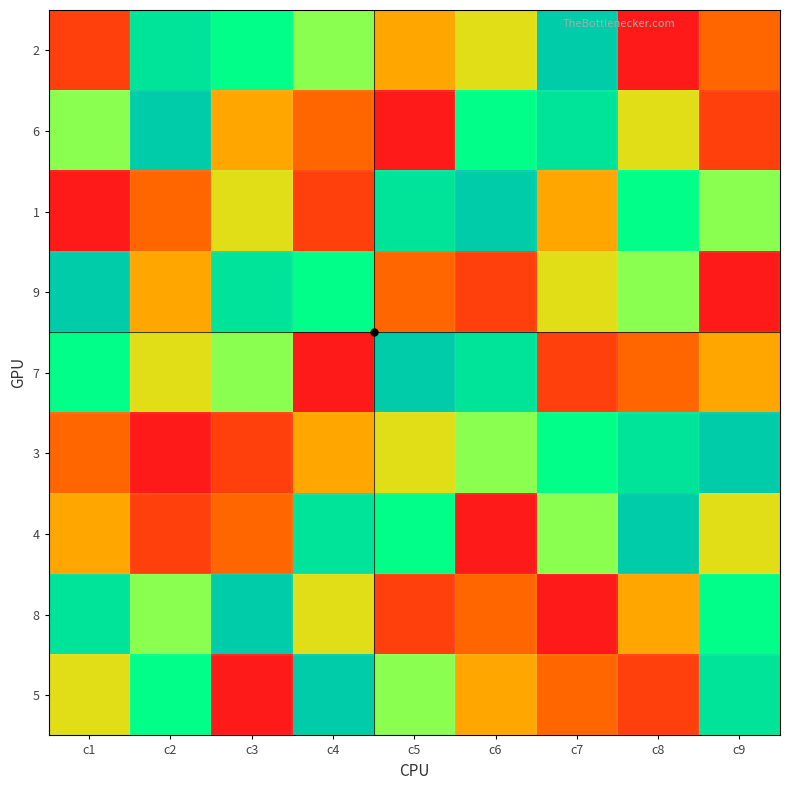

Reading right to left, what are all the values shown in this chart?

2: c9=3	c8=1	c7=9	c6=5	c5=4	c4=6	c3=7	c2=8	c1=2
6: c9=2	c8=5	c7=8	c6=7	c5=1	c4=3	c3=4	c2=9	c1=6
1: c9=6	c8=7	c7=4	c6=9	c5=8	c4=2	c3=5	c2=3	c1=1
9: c9=1	c8=6	c7=5	c6=2	c5=3	c4=7	c3=8	c2=4	c1=9
7: c9=4	c8=3	c7=2	c6=8	c5=9	c4=1	c3=6	c2=5	c1=7
3: c9=9	c8=8	c7=7	c6=6	c5=5	c4=4	c3=2	c2=1	c1=3
4: c9=5	c8=9	c7=6	c6=1	c5=7	c4=8	c3=3	c2=2	c1=4
8: c9=7	c8=4	c7=1	c6=3	c5=2	c4=5	c3=9	c2=6	c1=8
5: c9=8	c8=2	c7=3	c6=4	c5=6	c4=9	c3=1	c2=7	c1=5